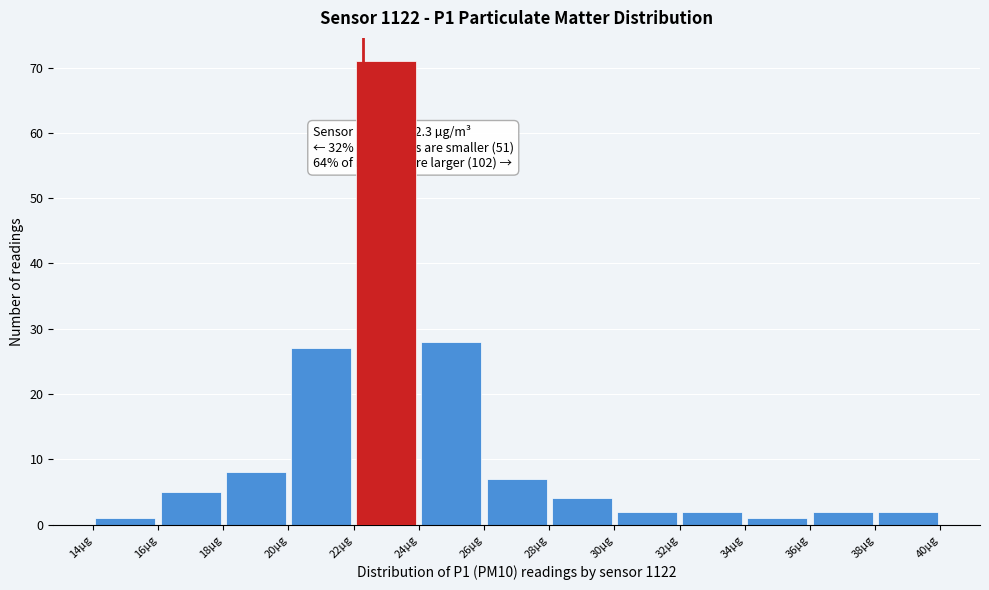

Which range on the x-axis has the tallest bar?

22 to 24